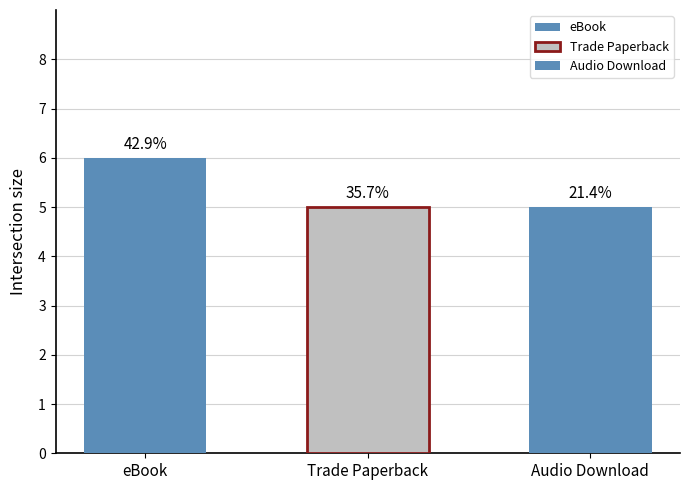

What position from the right is Audio Download?

1